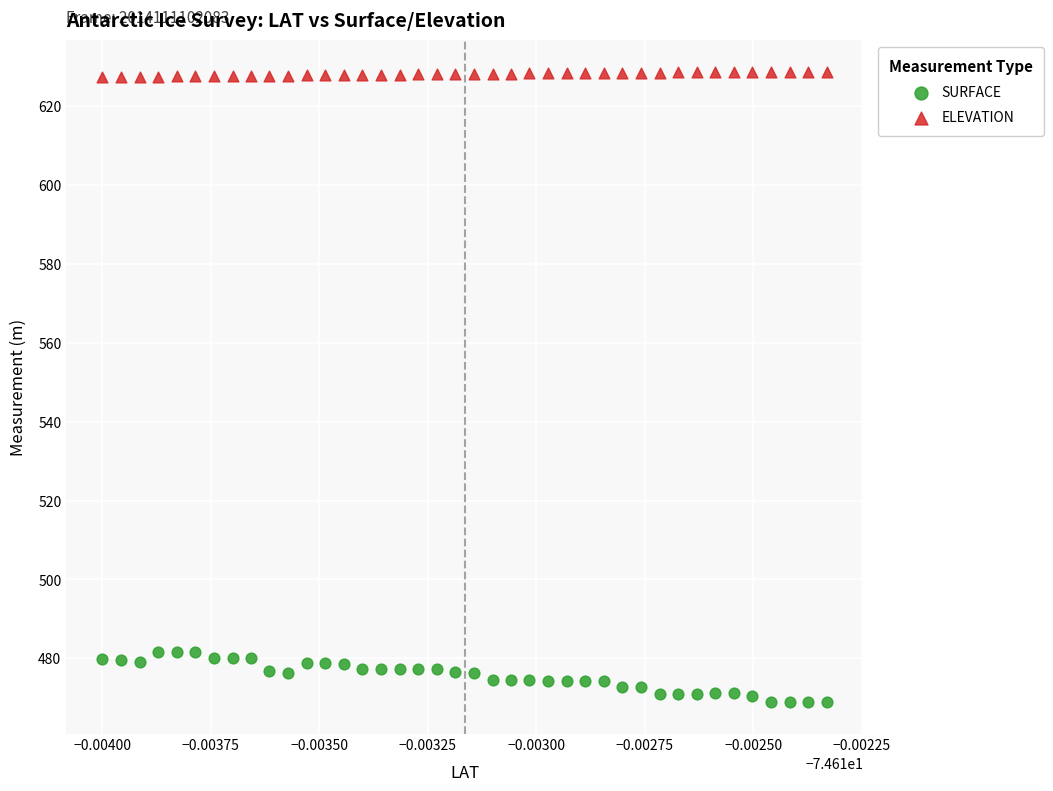

Across all data points, what is the range of Y values (max minus min)?

160.0